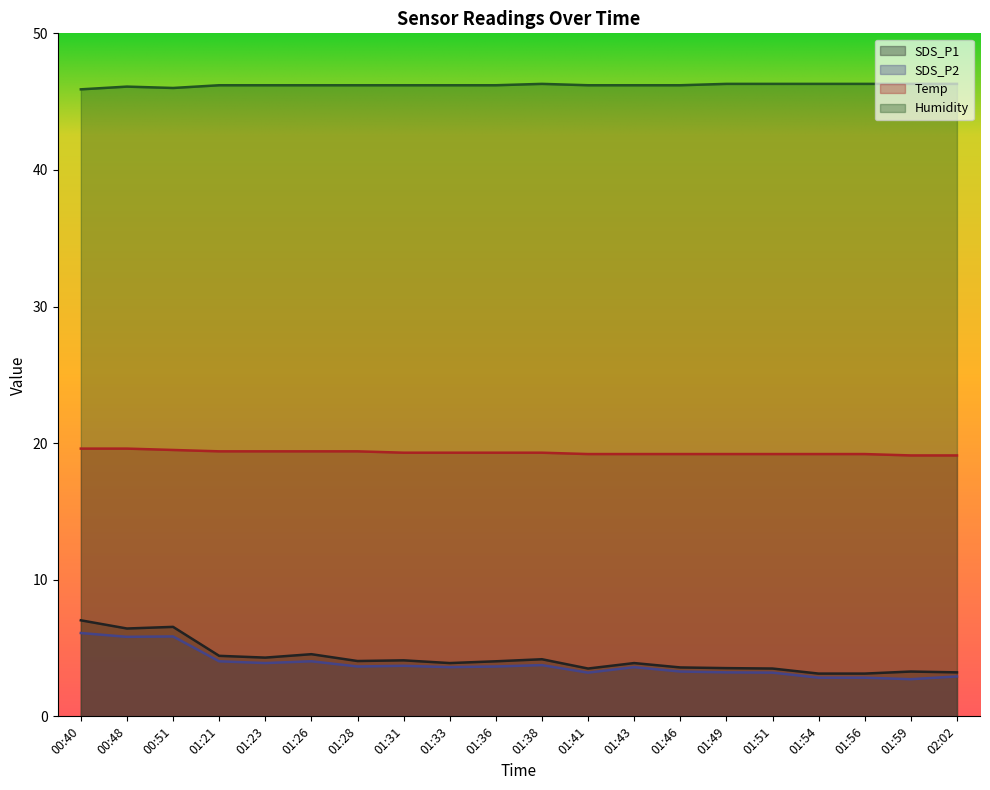

Count the Temp values in the range 19 to 20.

20